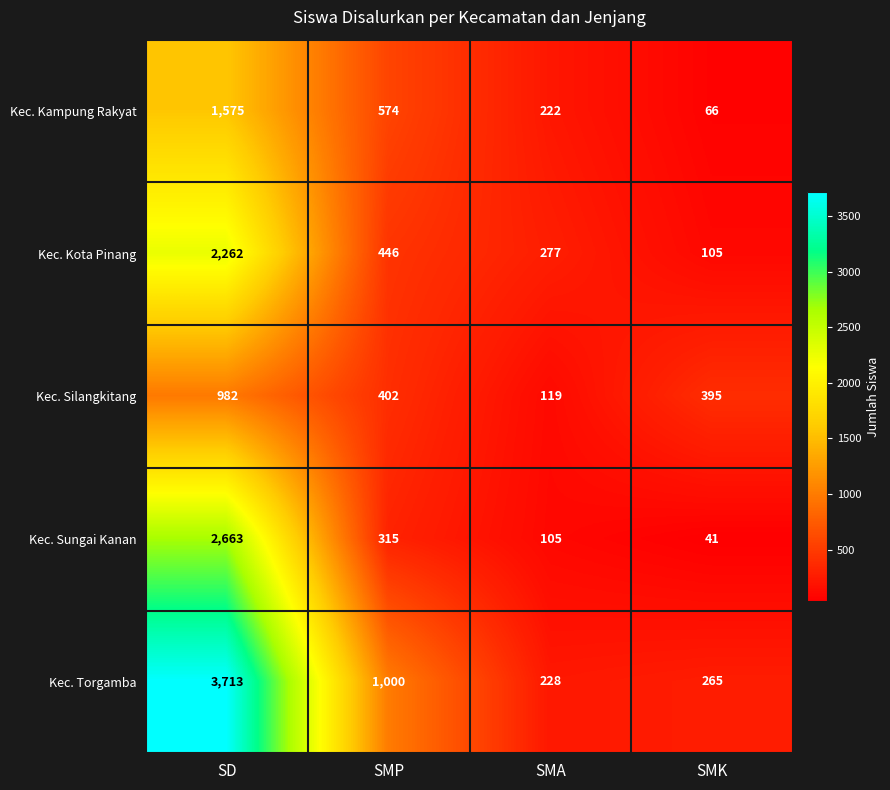

Where does the Kec. Kampung Rakyat series first go above 574?

SD